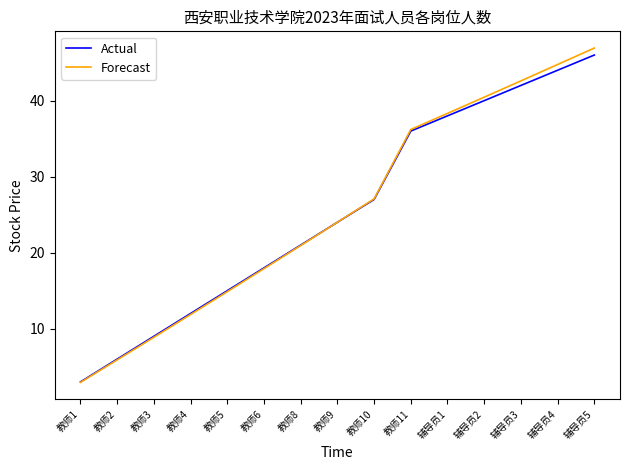

True or false: Forecast has more than 2 interior local peaks.

False